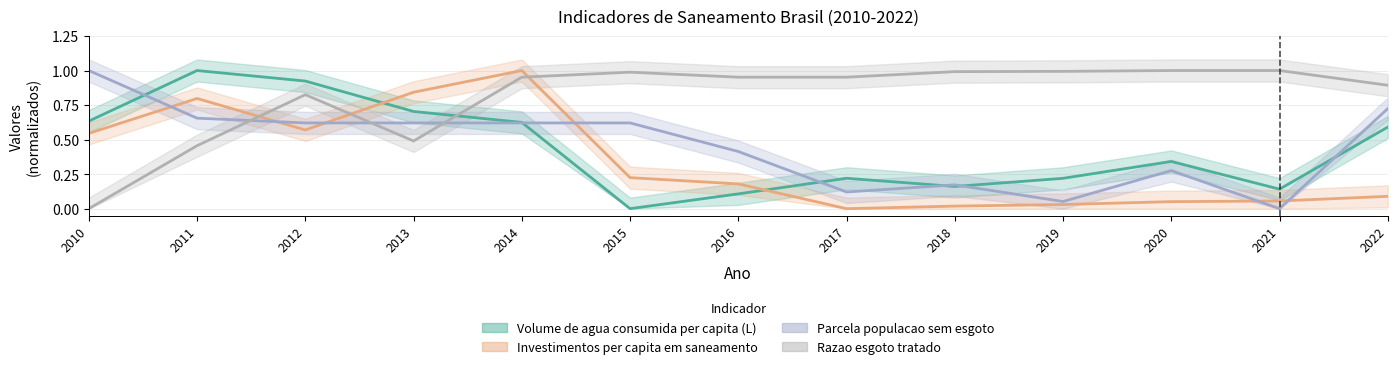

Is it true that Razao esgoto tratado equals 1.0 at 2015?

True